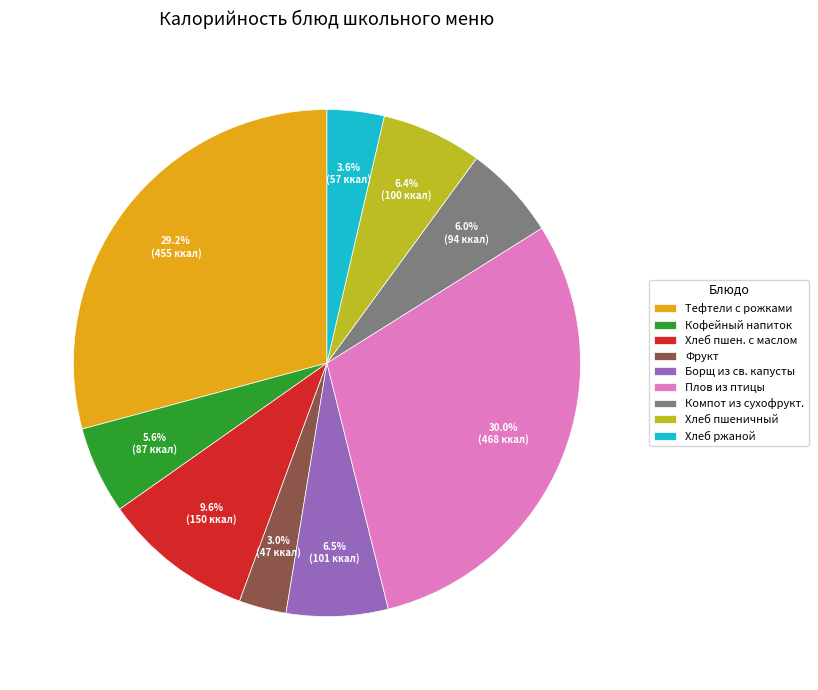

Which has a higher value, Кофейный напиток or Хлеб ржаной?

Кофейный напиток